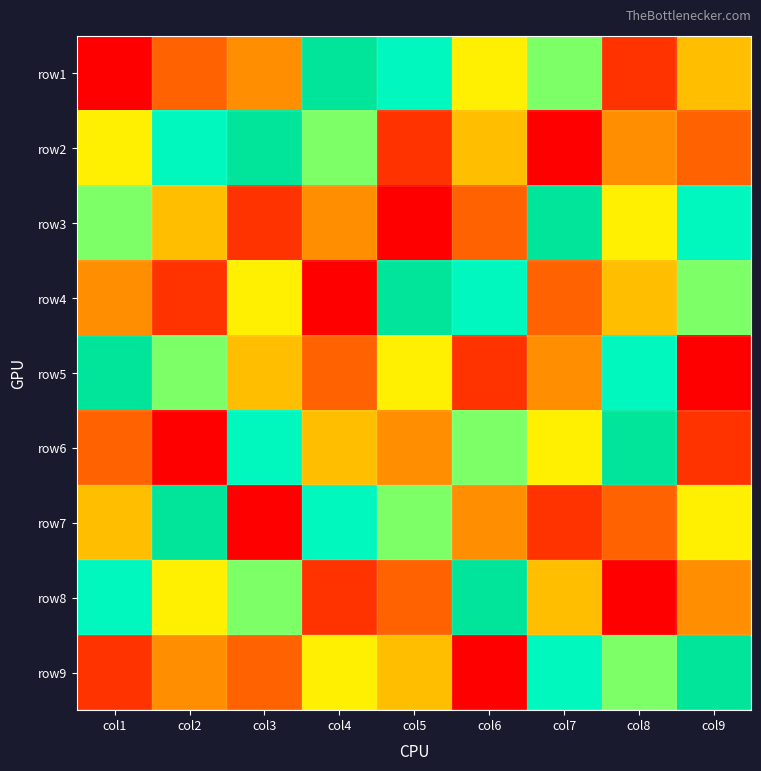

Count the number of data series in this chart.

9